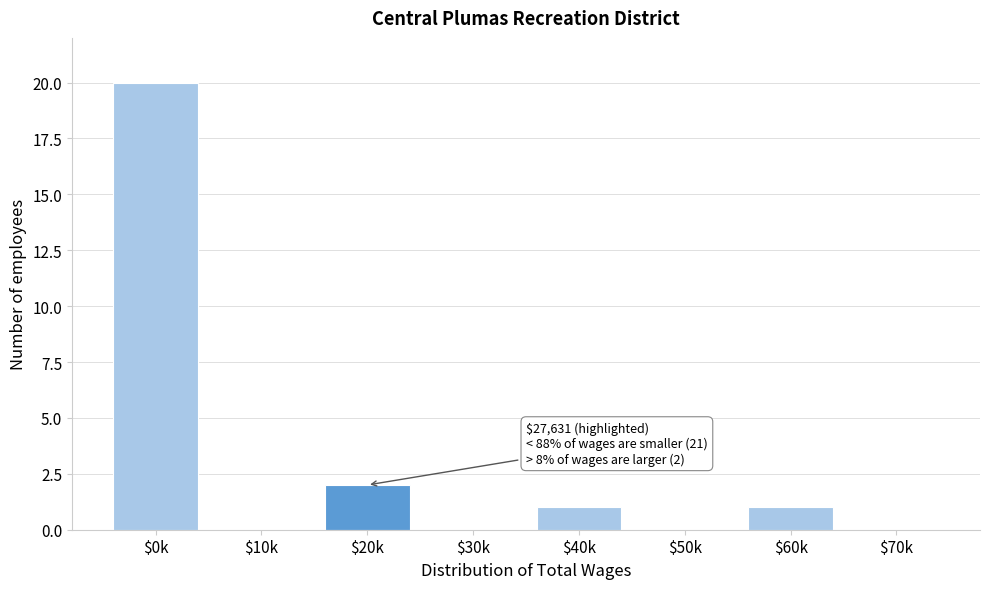

The chart shows a value of 0 at $70k. True or false?

True